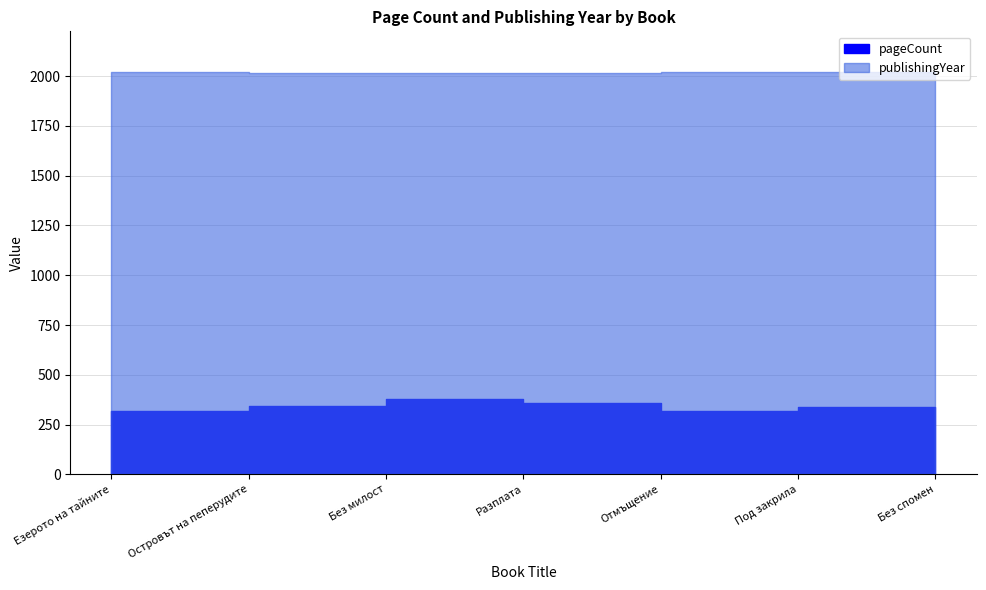

At which label is pageCount closest to 340?

Без спомен